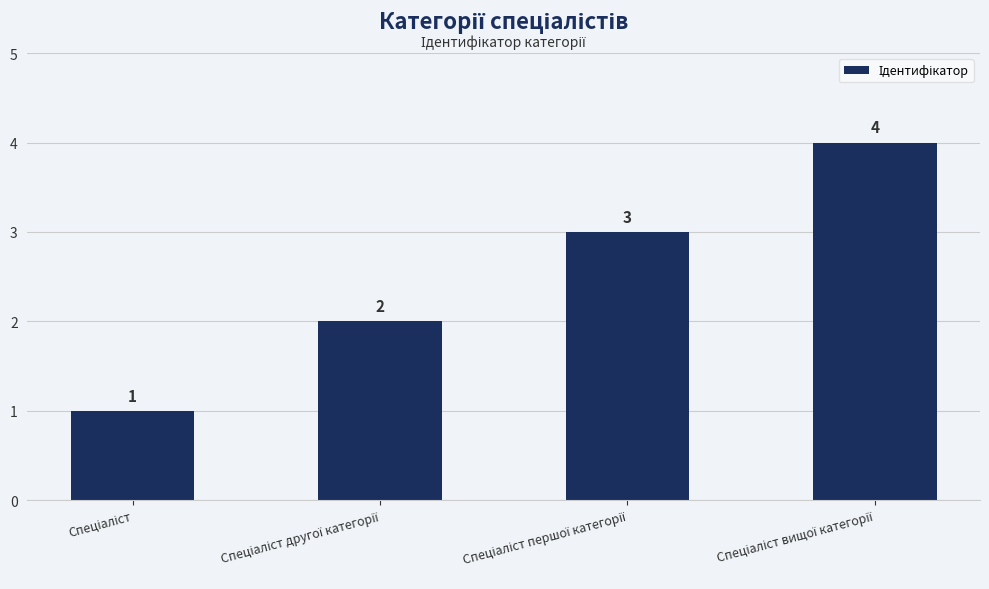

What is the sum of all values?

10